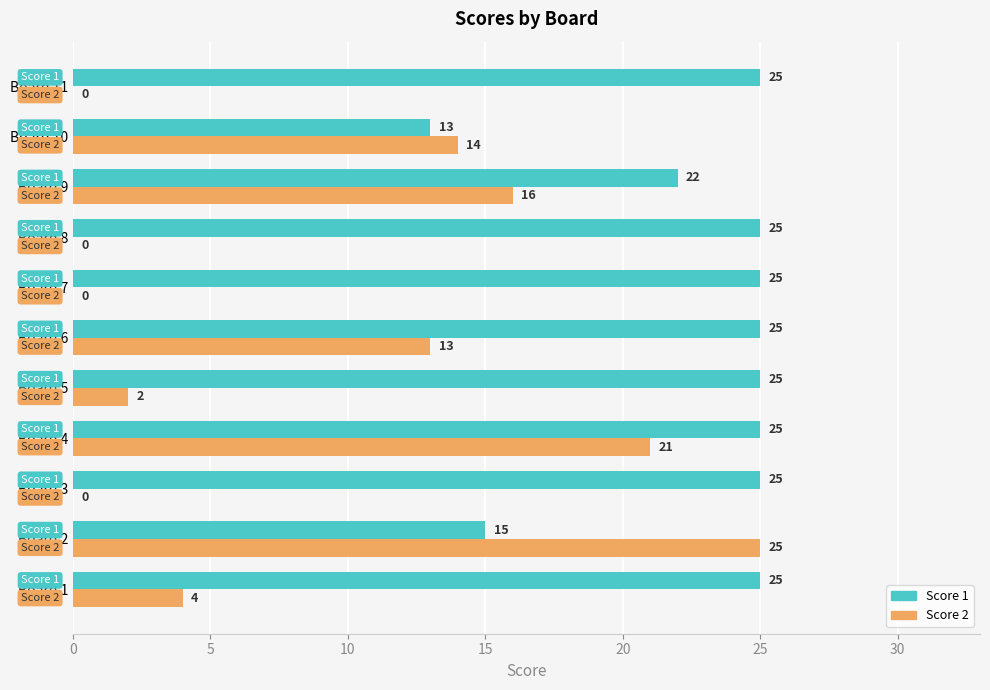

Is it true that Score 1 equals 8 at Board 3?

False